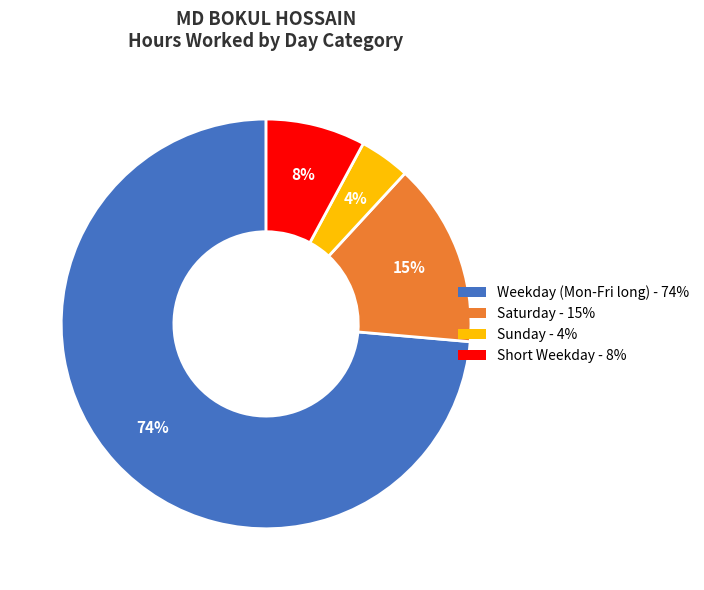

How many slices are in this pie chart?

4